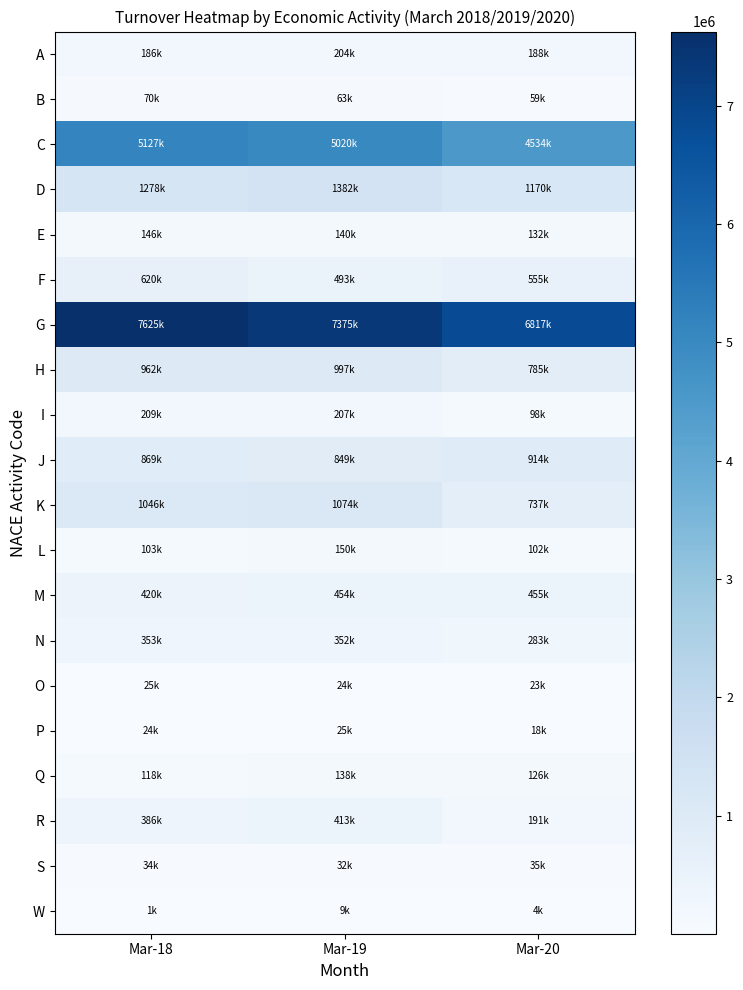

What is the spread (max minus min) of values at Mar-18?

7623662